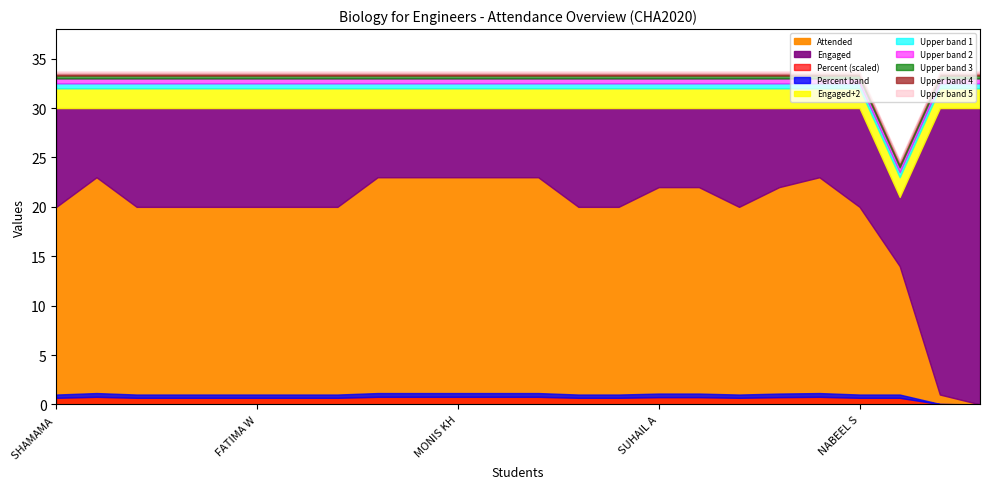

Which category has the highest value in the Attended series?

TAUSIF JAMAL